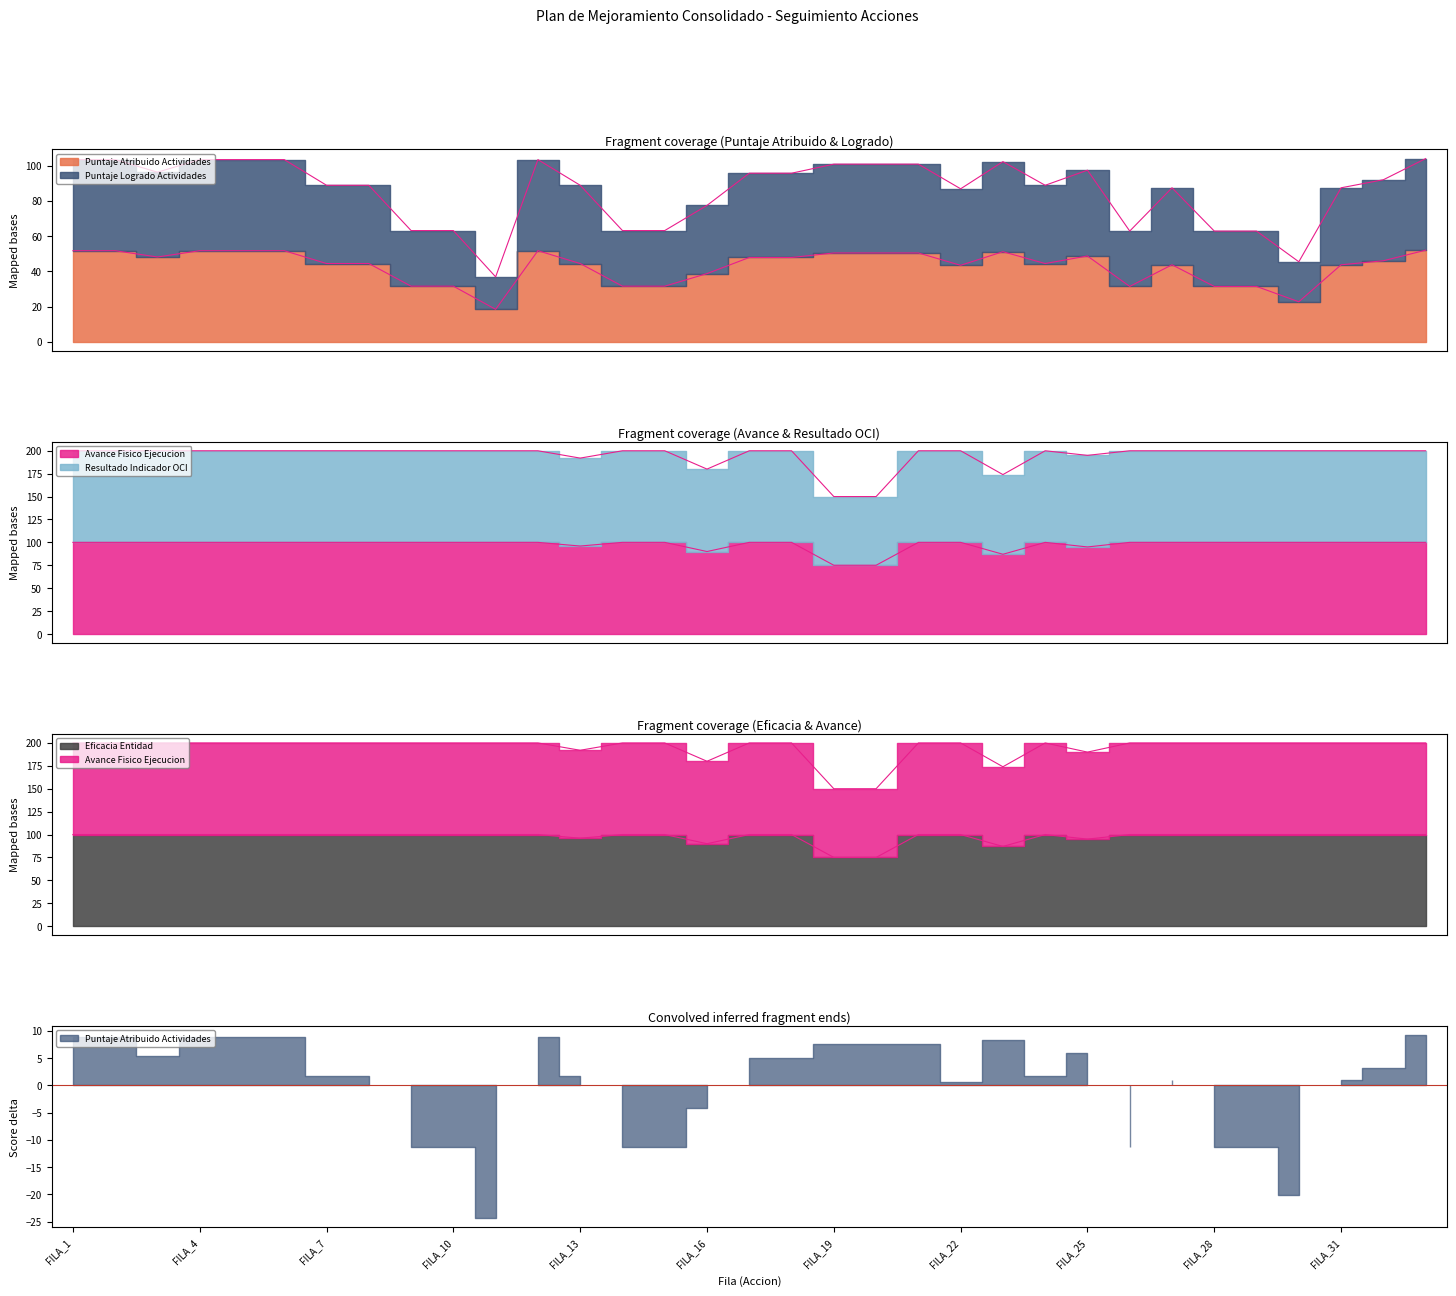

How many values in the Puntaje Logrado Actividades series are below 88?

13